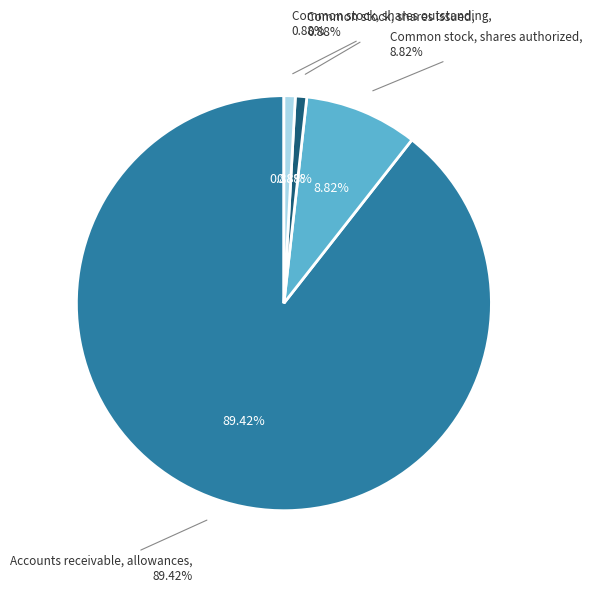

How many segments does this pie chart have?

4